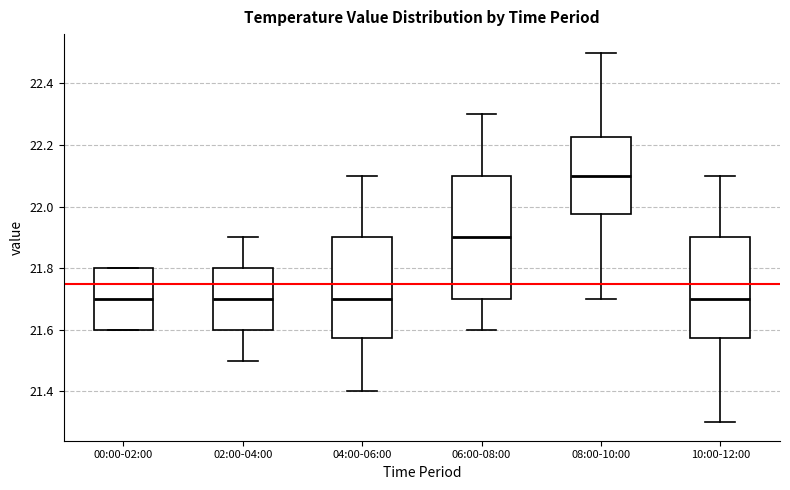

Reading left to right, read every box against the y-axis: the position of its median line, the range the box covers, and the ends of its whiskers. The values are not printed on the chart, so give them approximately, as read against the axis.

00:00-02:00: median 21.70, box 21.60 to 21.80, whiskers 21.60 to 21.80
02:00-04:00: median 21.70, box 21.60 to 21.80, whiskers 21.50 to 21.90
04:00-06:00: median 21.70, box 21.58 to 21.90, whiskers 21.40 to 22.10
06:00-08:00: median 21.90, box 21.70 to 22.10, whiskers 21.60 to 22.30
08:00-10:00: median 22.10, box 21.98 to 22.22, whiskers 21.70 to 22.50
10:00-12:00: median 21.70, box 21.58 to 21.90, whiskers 21.30 to 22.10